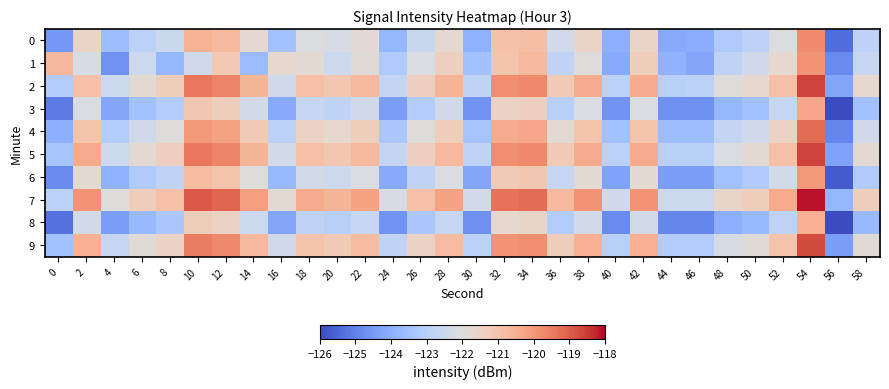

At how many categories does at least one series exceed -121?

18